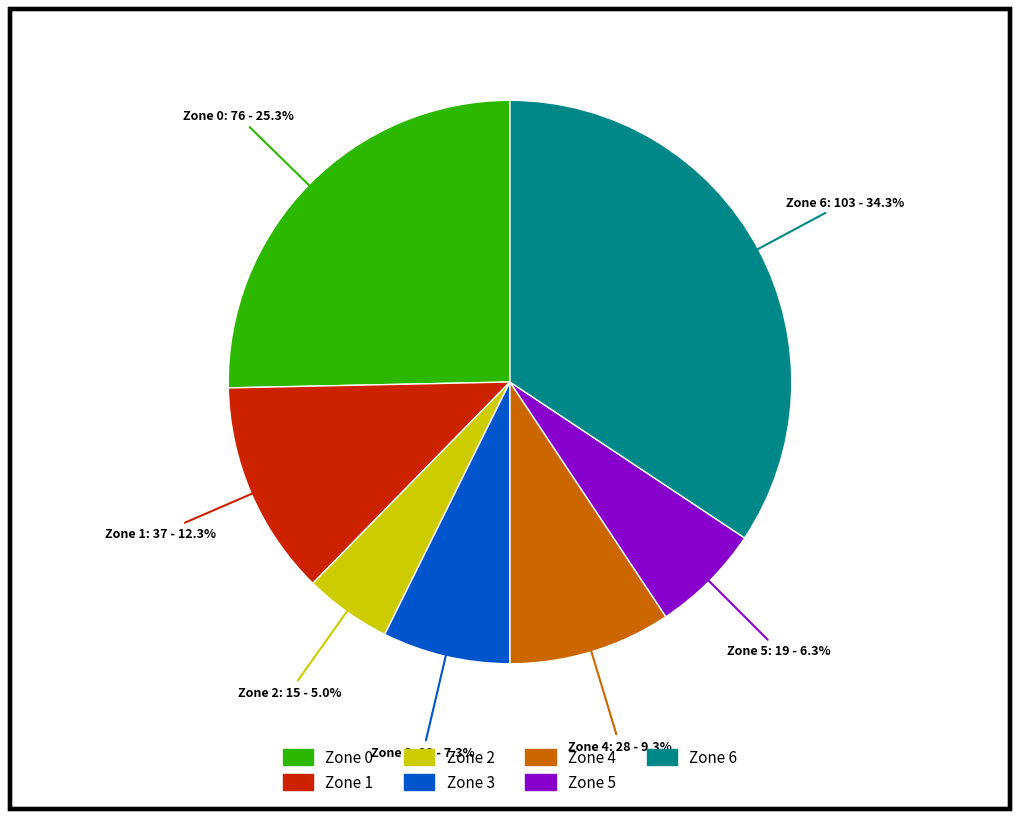

To the nearest percent, what is the difference between the largest and smallest slice percentages?

29%